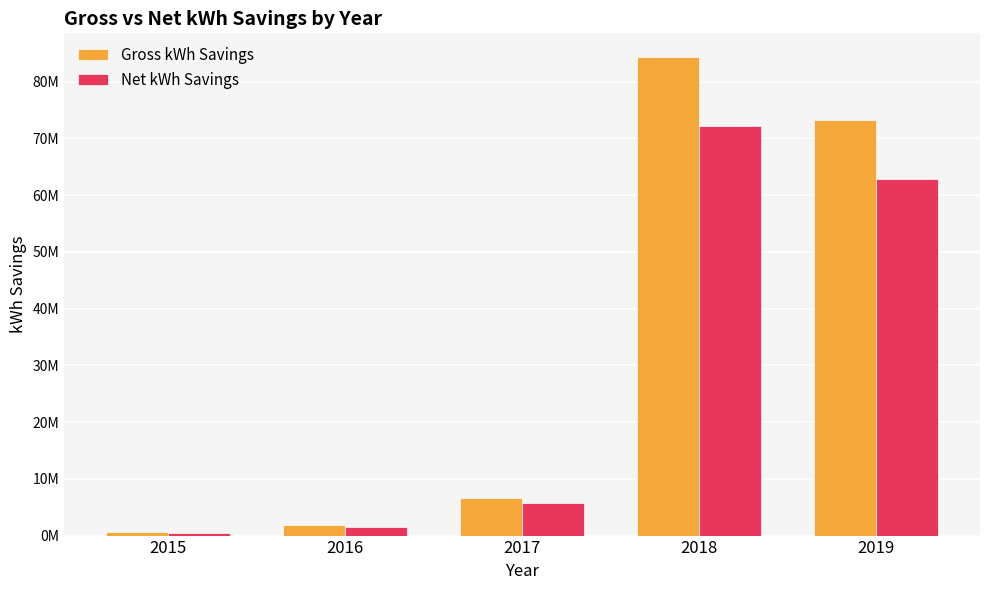

Reading left to right, list all the values displayed in this chart.

Gross kWh Savings: 579752.1	1858314.3	6605337.3	84278393.9	73296456.8
Net kWh Savings: 429047.7	1581677.8	5654421.9	72145535.4	62744576.4